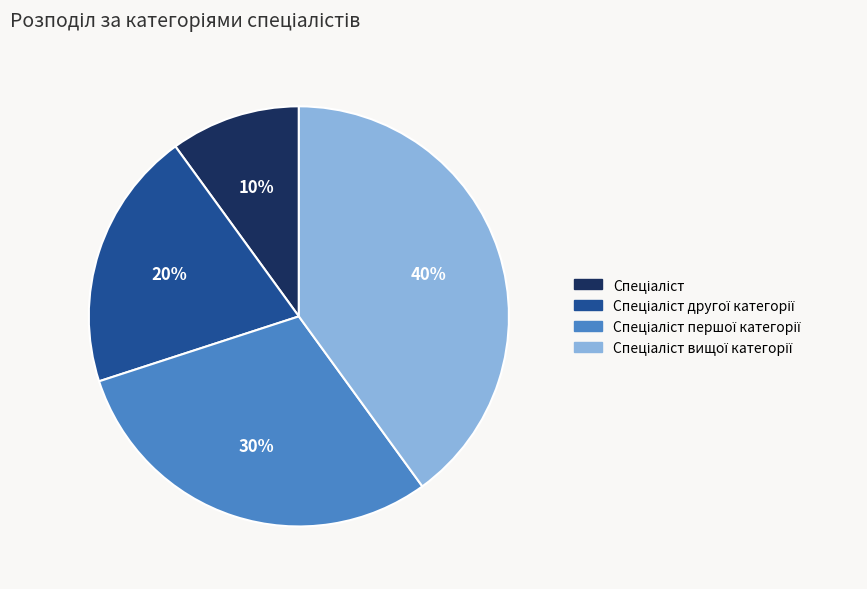

To the nearest percent, what is the average slice percentage?

25%